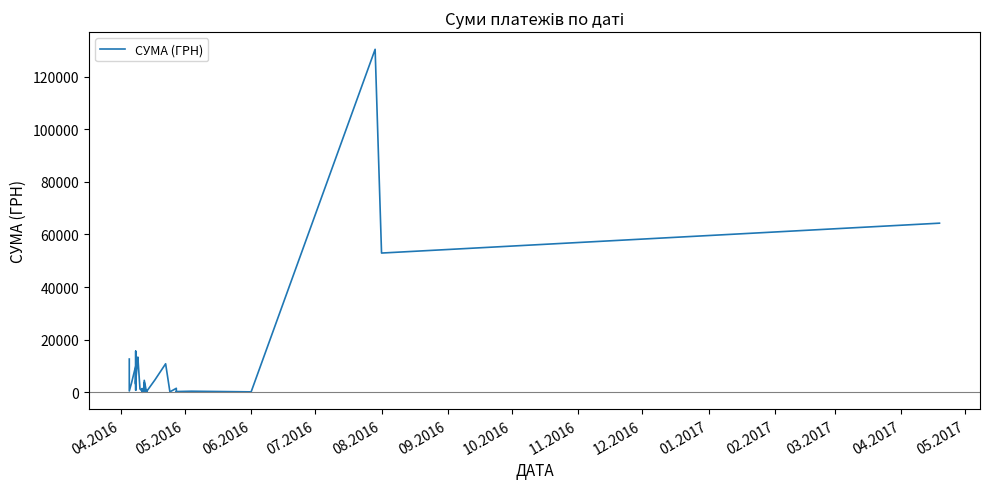

Reading left to right, transcribe all the data shown in this chart.

12651.6	502.6	3387.1	10034.2	10850.9	15630.0	3059.1	5431.3	7040.0	805.0	6363.2	3321.5	4250.7	12827.3	13396.5	1287.8	464.0	22.5	767.4	1411.5	259.2	1372.5	655.0	3726.6	210.0	4561.9	308.7	792.0	202.4	4730.0	10854.2	179.0	1528.2	113.2	297.0	420.0	176.0	130379.7	52936.8	64293.0